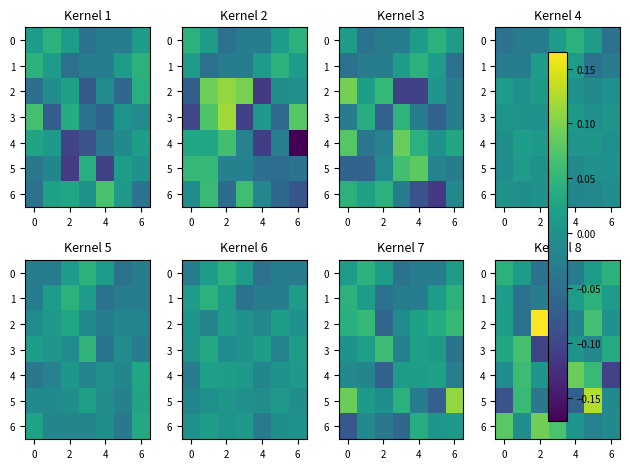

True or false: row_0 has a value of -0.0 at 2.

True